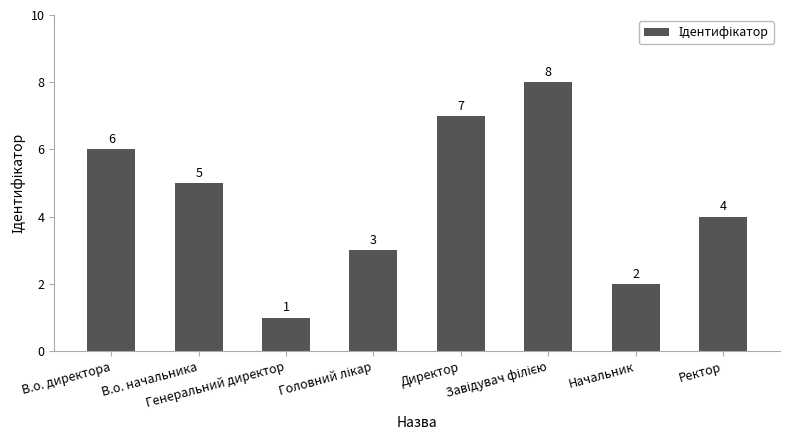

What is the difference between the second highest and second lowest values?

5